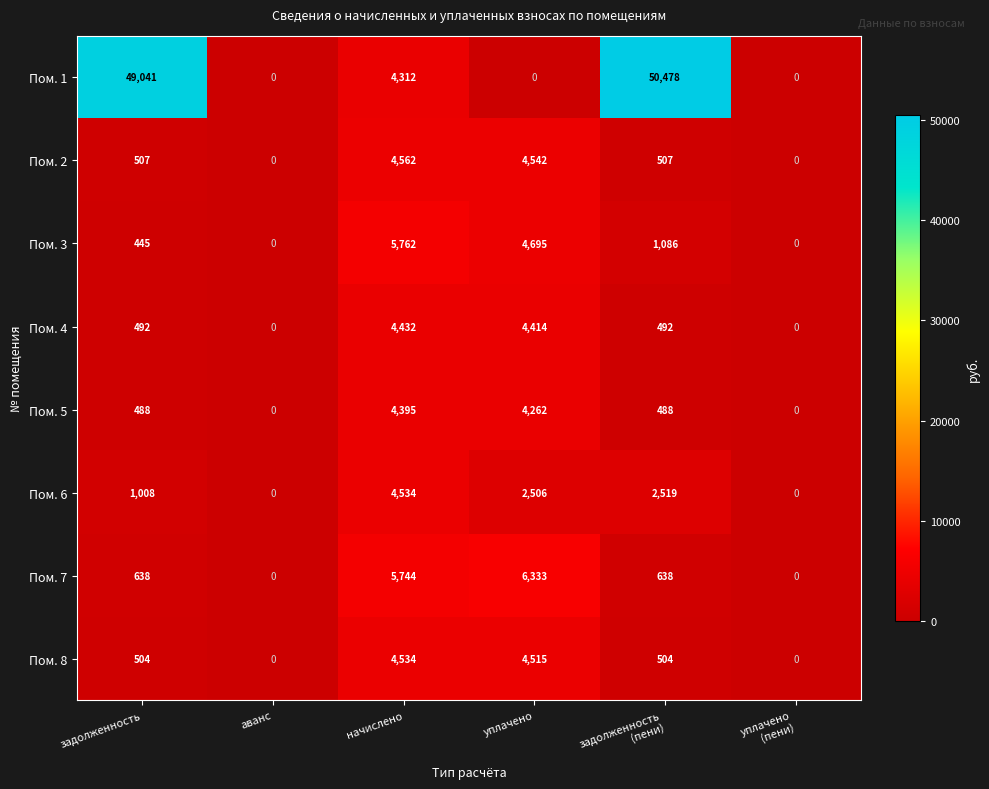

Rank the series at задолженность from highest to lowest value.

Пом. 1, Пом. 6, Пом. 7, Пом. 2, Пом. 8, Пом. 4, Пом. 5, Пом. 3